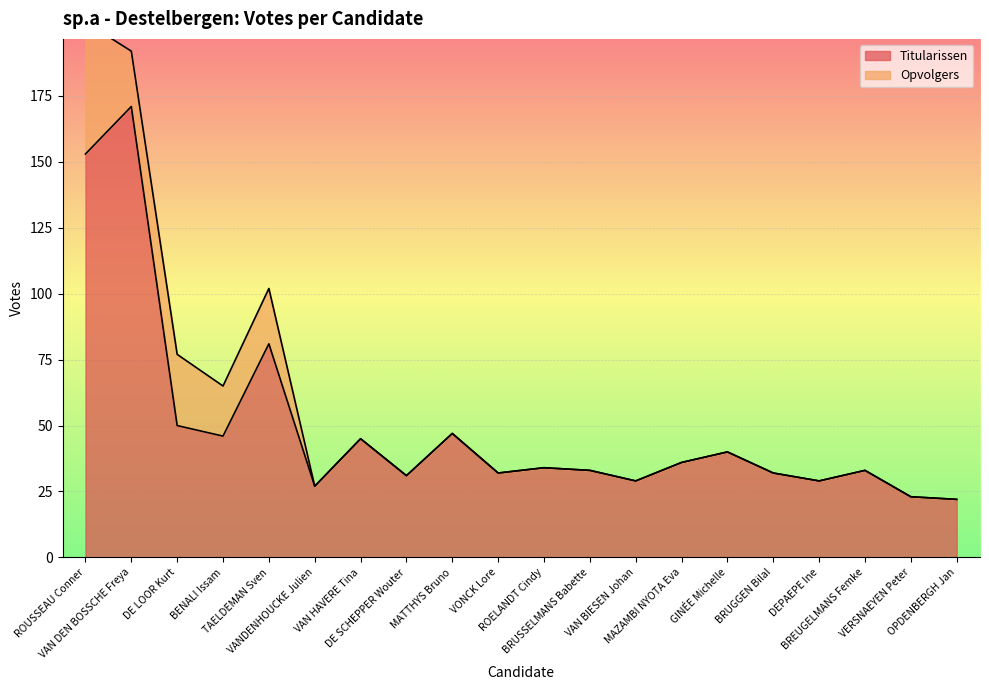

Rank the categories by value from highest to lowest.

VAN DEN BOSSCHE Freya, ROUSSEAU Conner, TAELDEMAN Sven, DE LOOR Kurt, MATTHYS Bruno, BENALI Issam, VAN HAVERE Tina, GINÉE Michelle, MAZAMBI NYOTA Eva, ROELANDT Cindy, BRUSSELMANS Babette, BREUGELMANS Femke, VONCK Lore, BRUGGEN Bilal, DE SCHEPPER Wouter, VAN BIESEN Johan, DEPAEPE Ine, VANDENHOUCKE Julien, VERSNAEYEN Peter, OPDENBERGH Jan